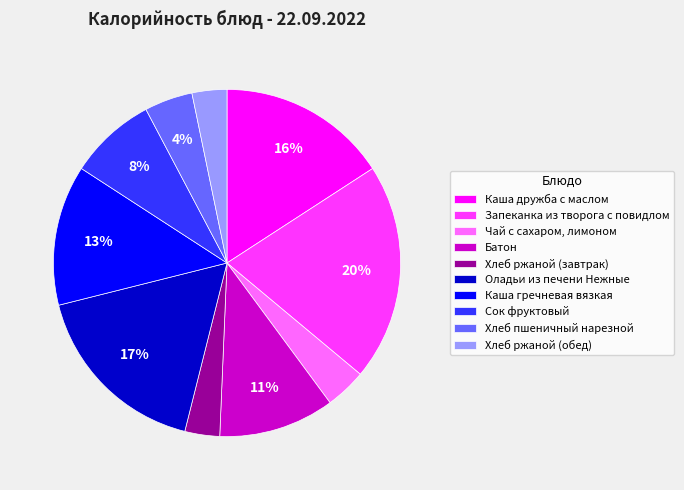

Which has a higher value, Чай с сахаром, лимоном or Каша дружба с маслом?

Каша дружба с маслом